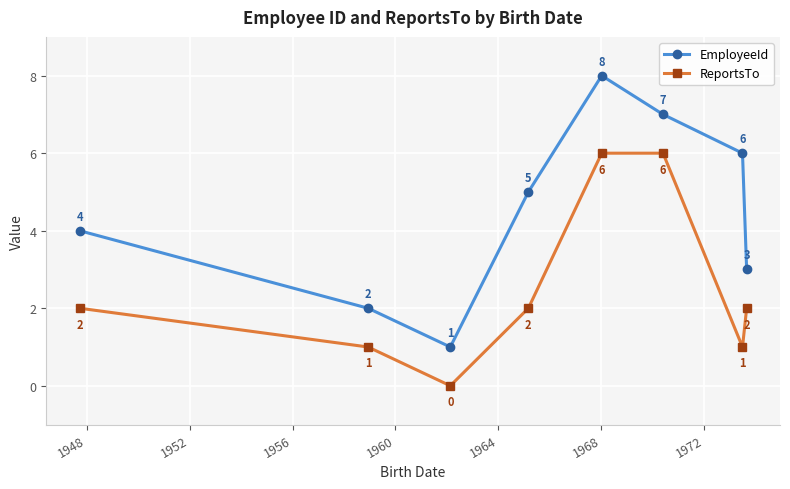

What is the maximum value shown in the chart?

8